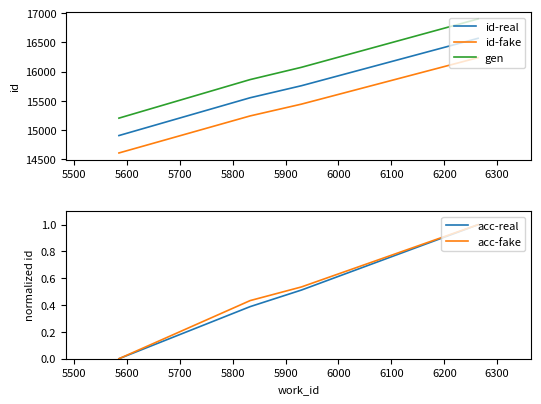

True or false: acc-real and acc-fake intersect in this chart.

False